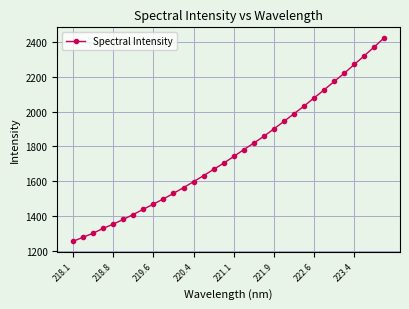

True or false: there are more than 2 points higher than both neighbors.

False